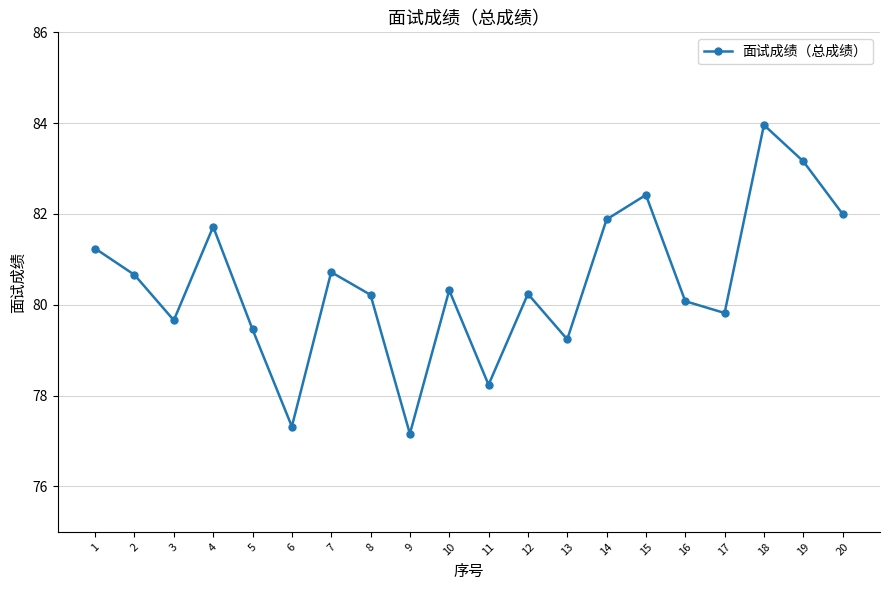

Read the value at 16.

80.1